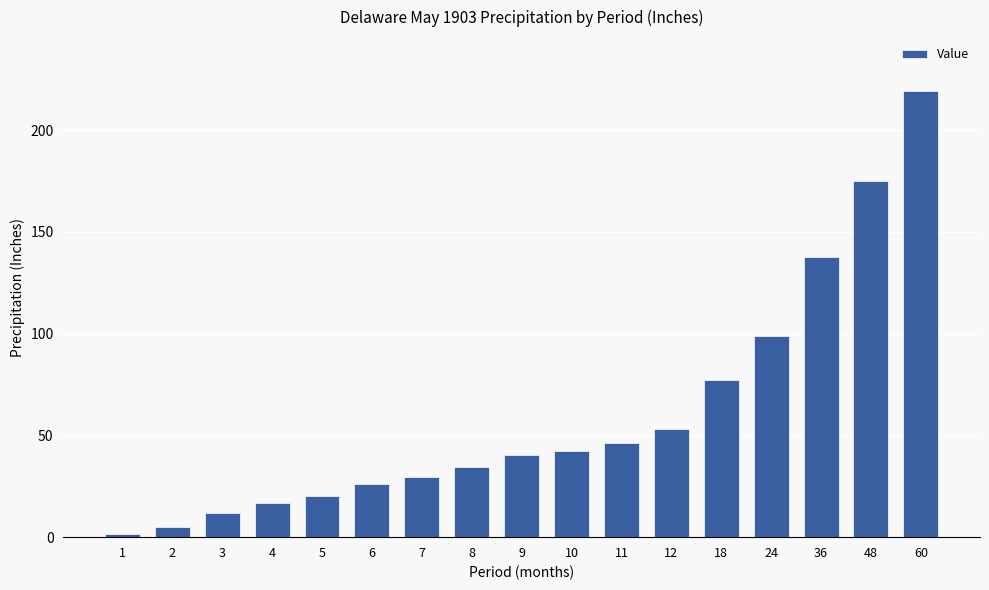

How many bars are there in total?

17